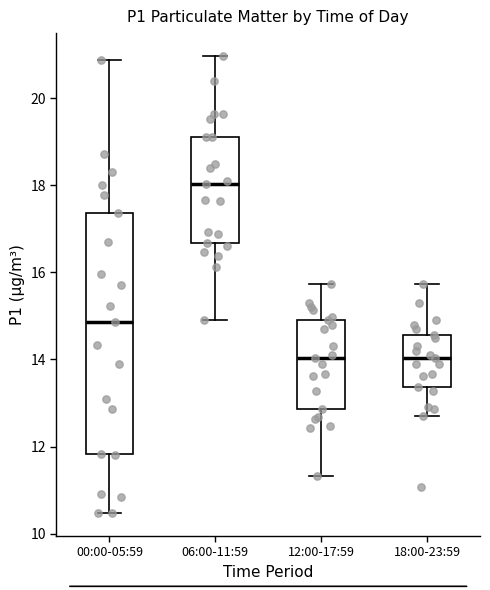

Comparing the boxes themselves (not the whiskers), which one is the tallest?

00:00-05:59